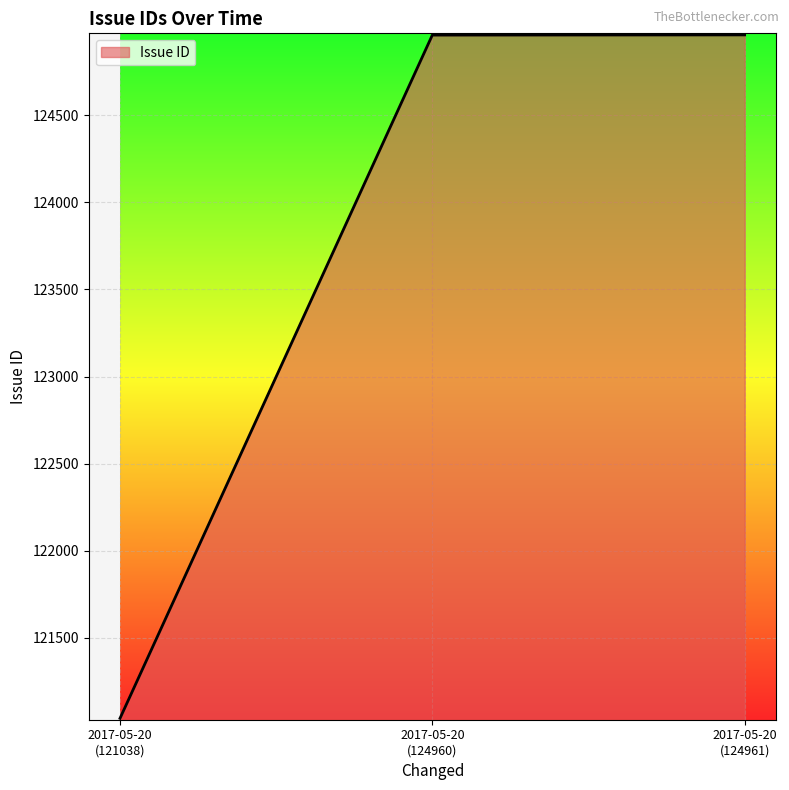

What is the sum of all values?

370959